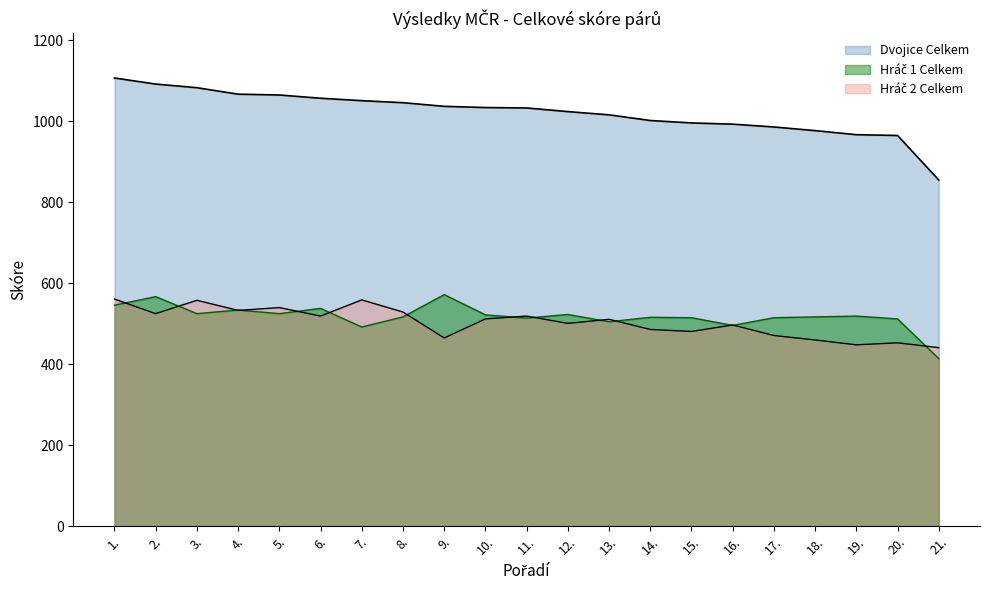

At which label does Hráč 2 Celkem reach its peak?

1.